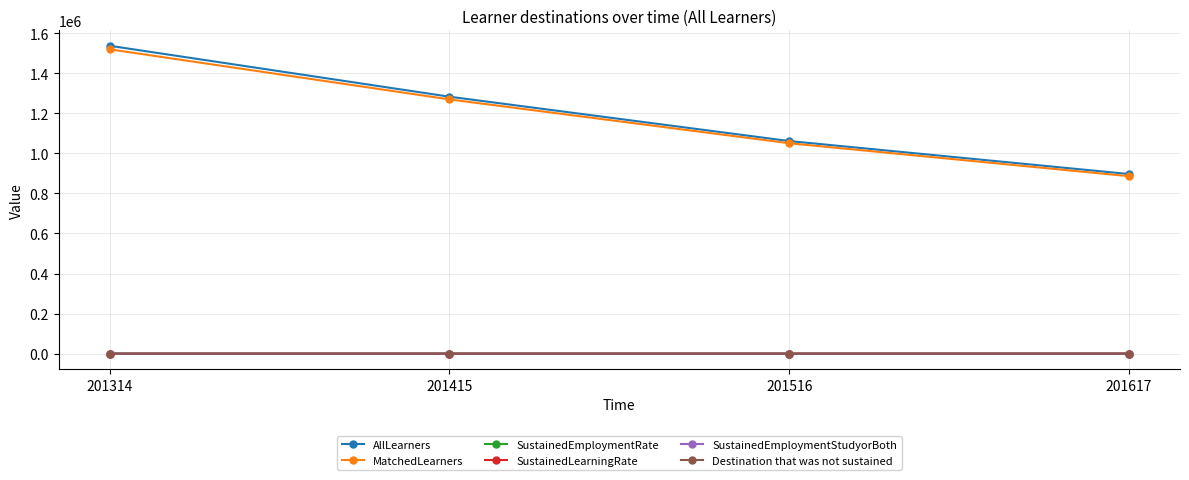

What is the total value across all series at 201415?

2551501